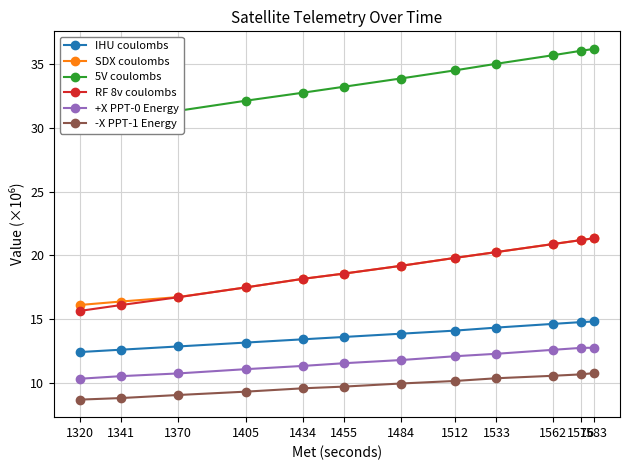

True or false: 5V coulombs and IHU coulombs cross at least once.

False